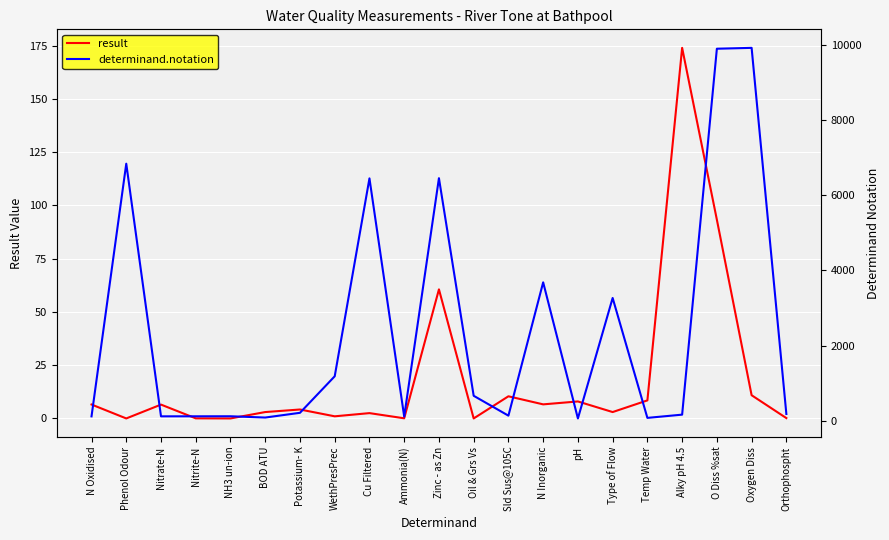

Between which two adjacent categories do result and determinand.notation first intersect?

Temp Water and Alky pH 4.5